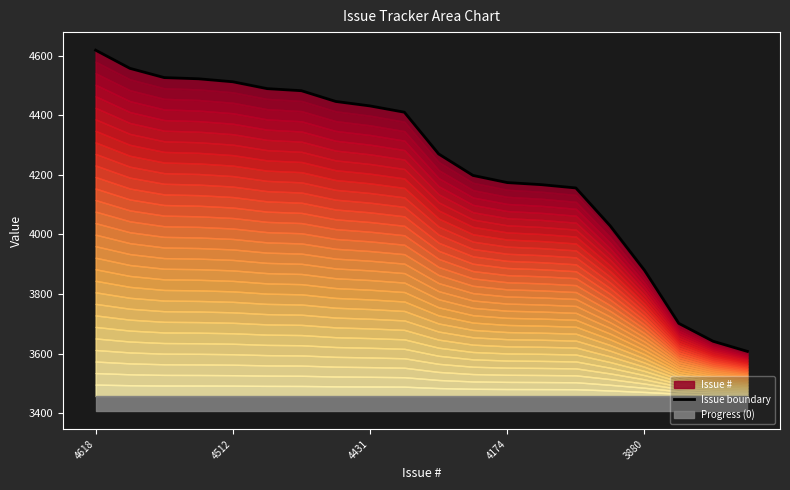

True or false: the data has more than 1 interior local peaks.

False